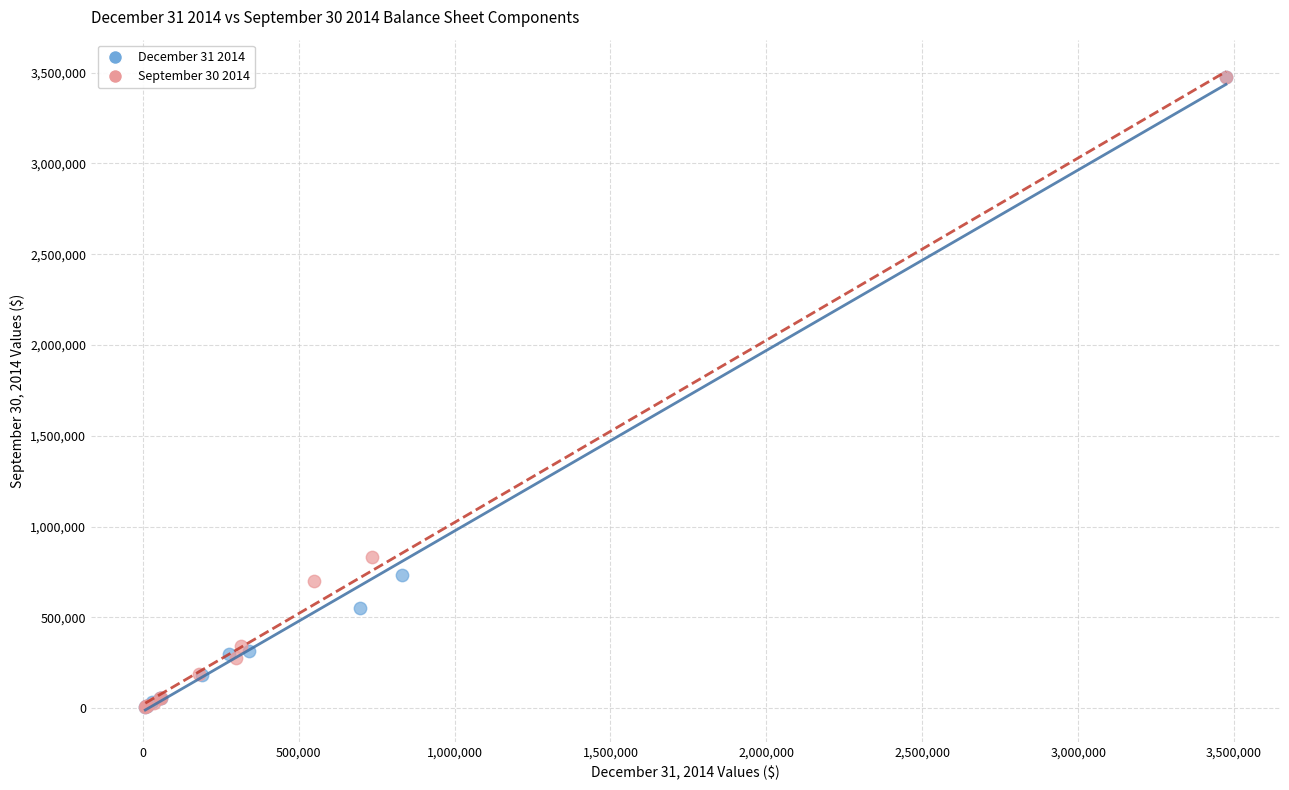

What are all the series names shown in the legend?

December 31 2014, September 30 2014